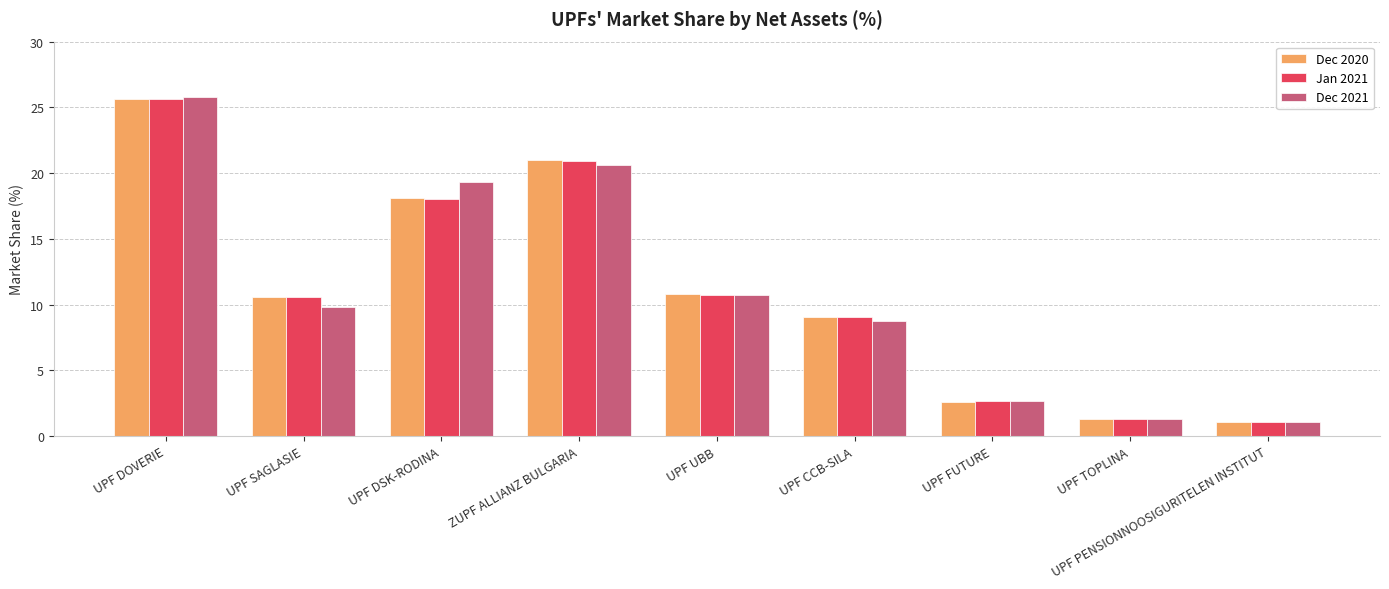

What is the difference between the Dec 2021 values at UPF CCB-SILA and UPF TOPLINA?

7.4